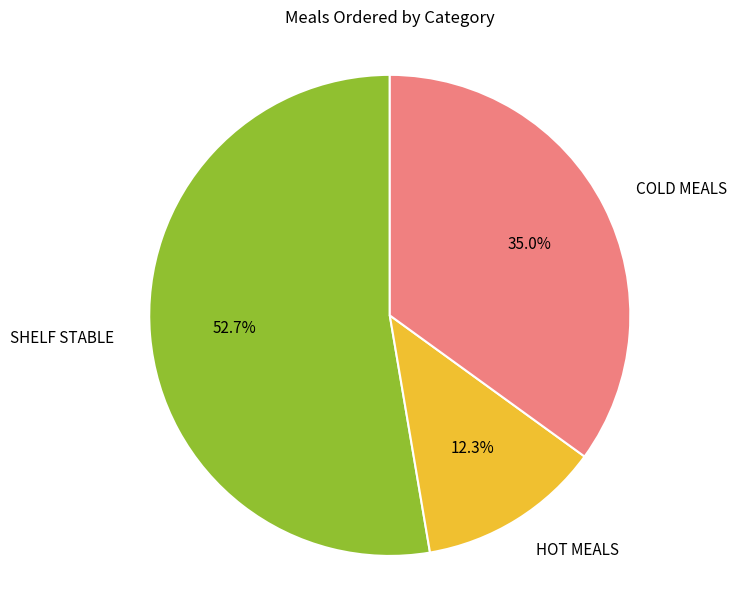

Does COLD MEALS account for over 50% of the chart?

No